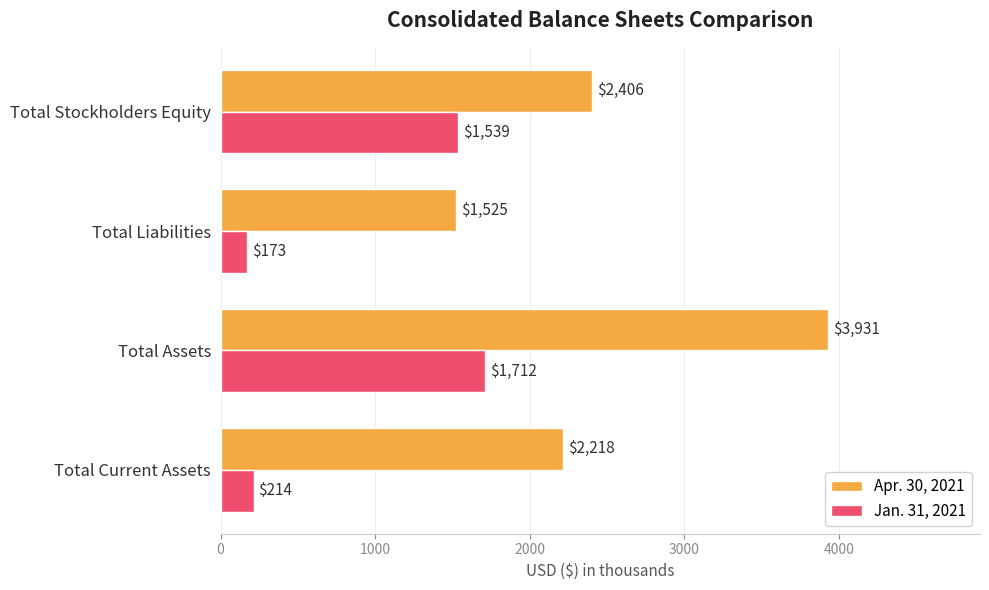

Is it true that Apr. 30, 2021 equals 6741 at Total Assets?

False